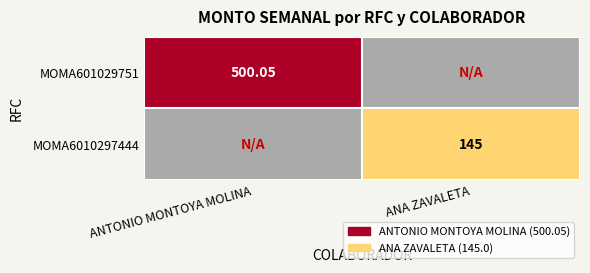

Is it true that MOMA601029751 equals 500.1 at ANTONIO MONTOYA MOLINA?

True